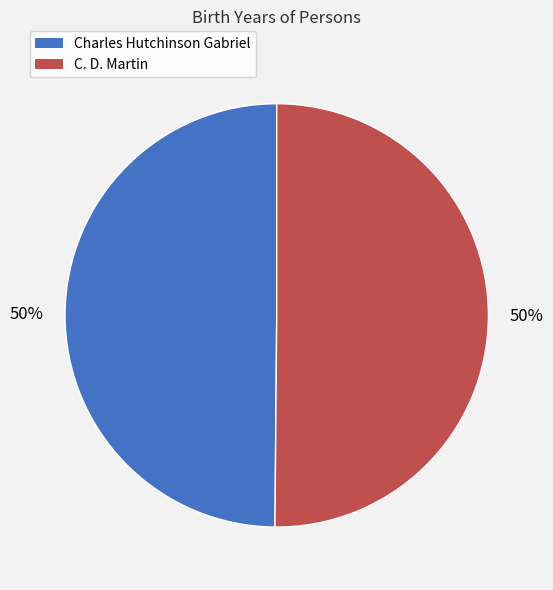

What percentage is the C. D. Martin slice, to the nearest percent?

50%